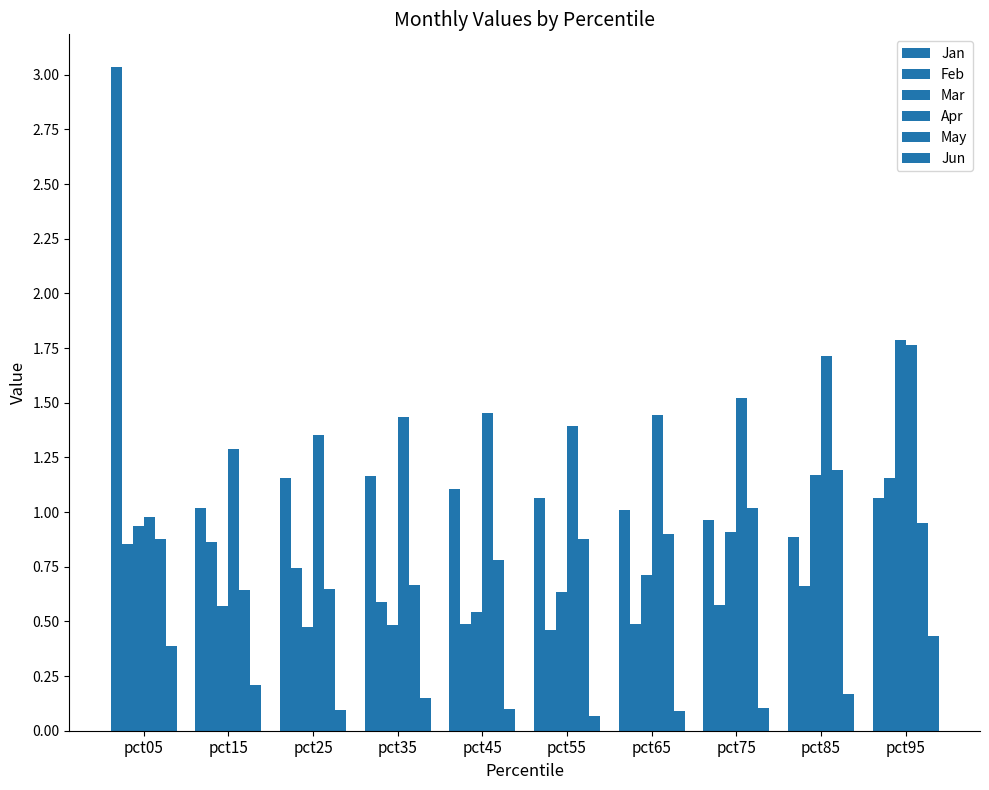

The Jun series shows 0.2 at pct35. True or false?

True